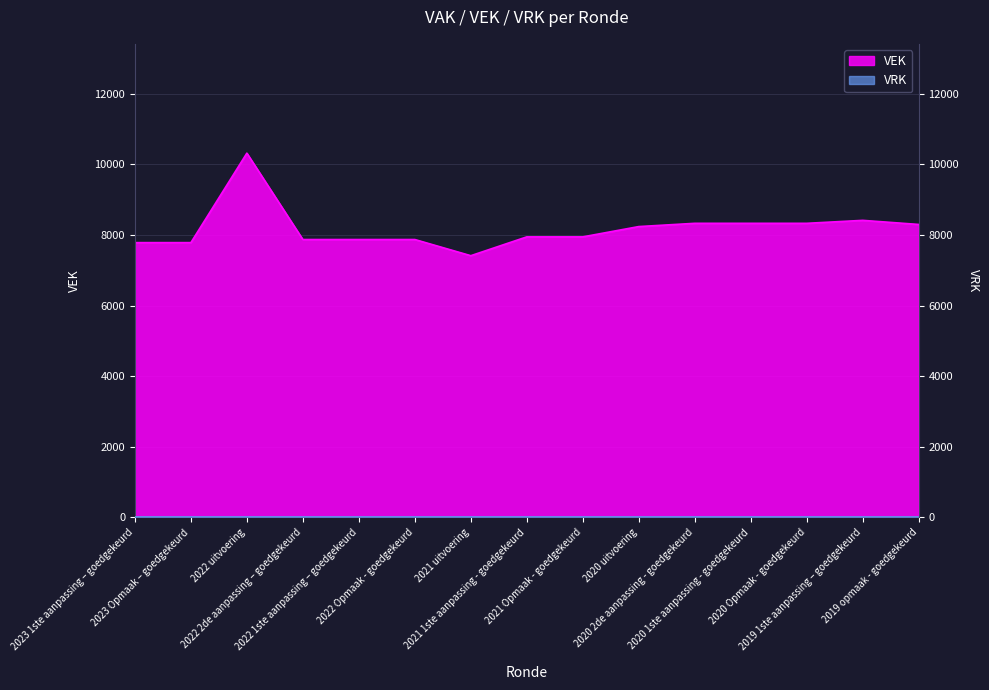

What is the value of the 2nd point from the left?

7786